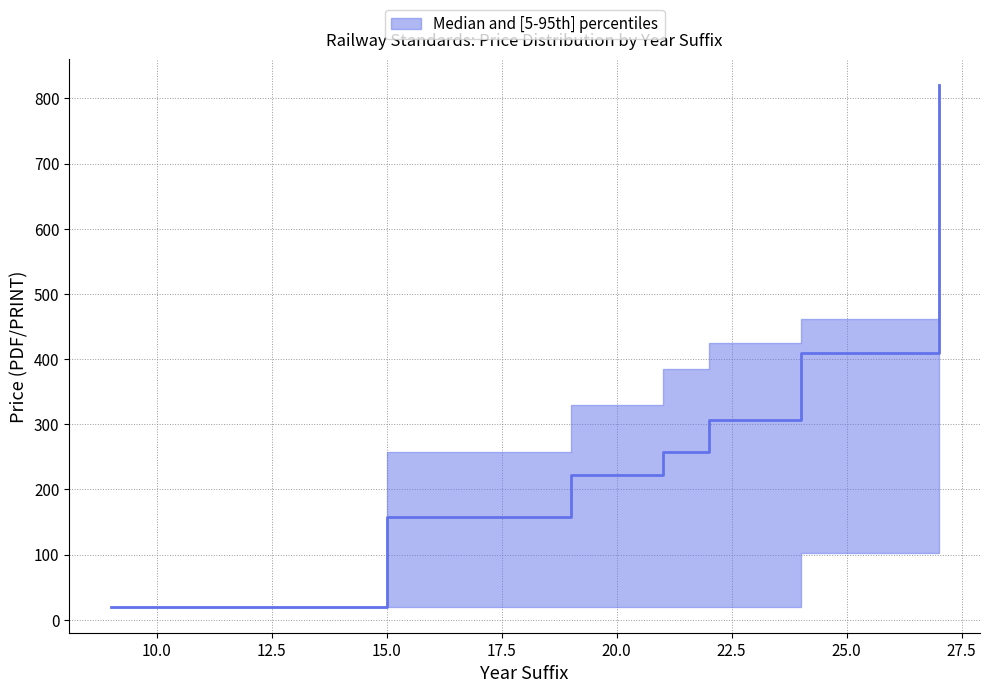

What is the approximate value of p5 at 9?

20.0